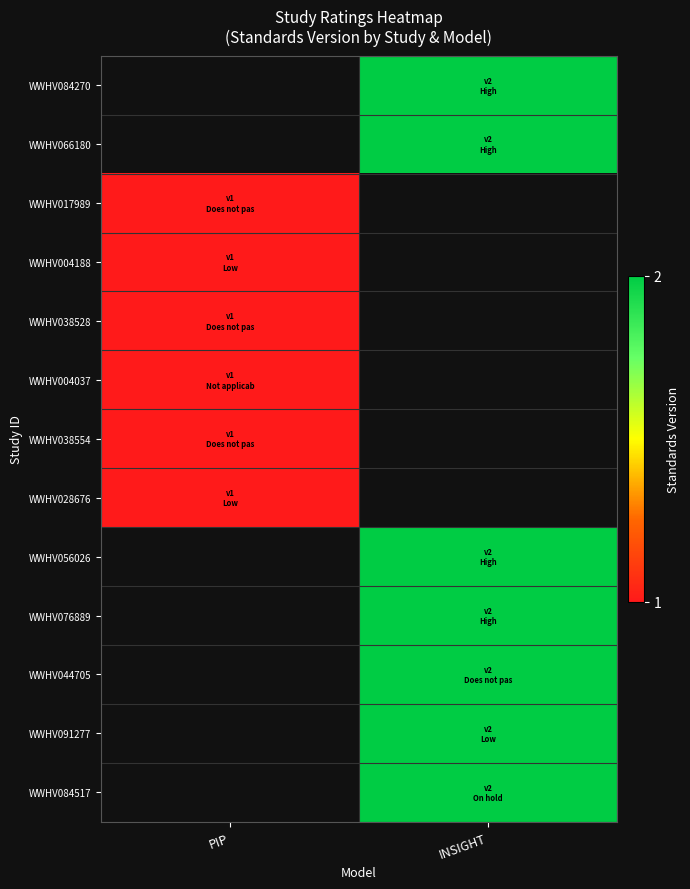

How many series are shown in this chart?

13